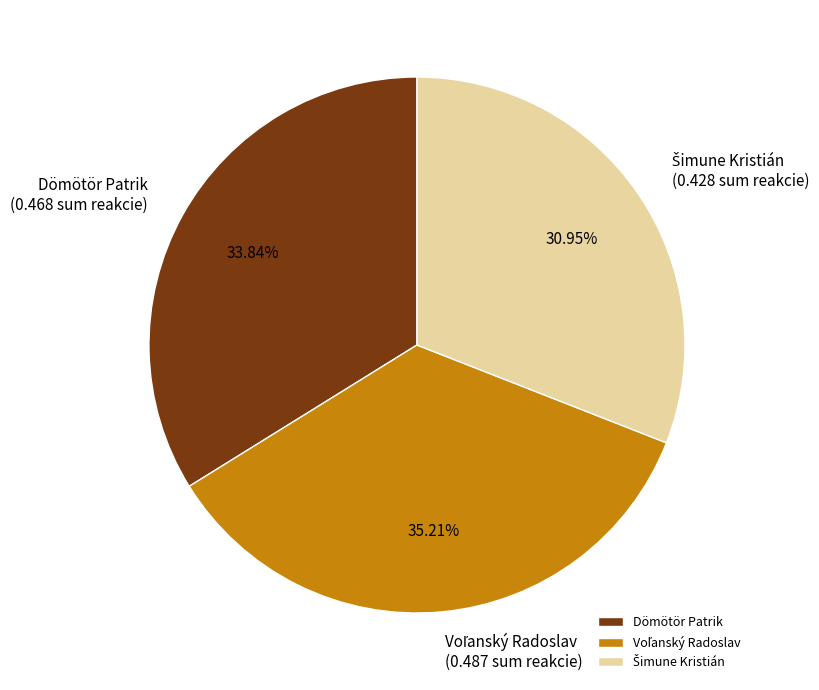

Does any single category account for the majority?

No